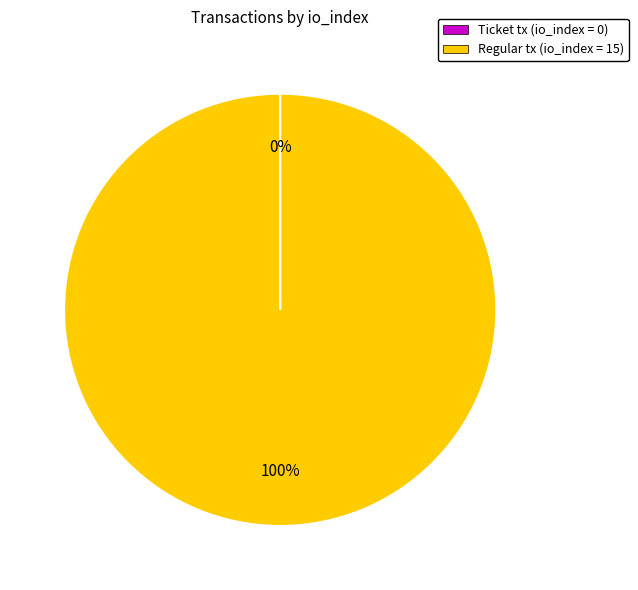

Which slice is the largest?

Regular tx (io_index = 15)